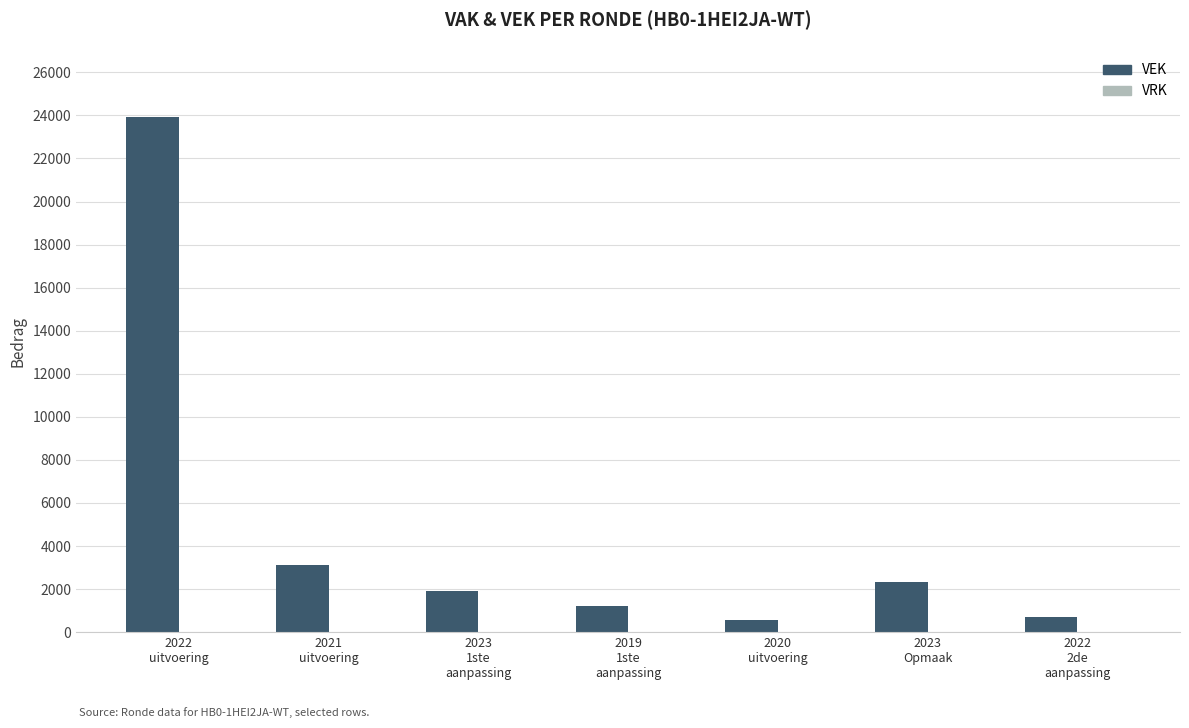

Reading left to right, list all the values displayed in this chart.

23922	3127	1903	1204	572	2314	714